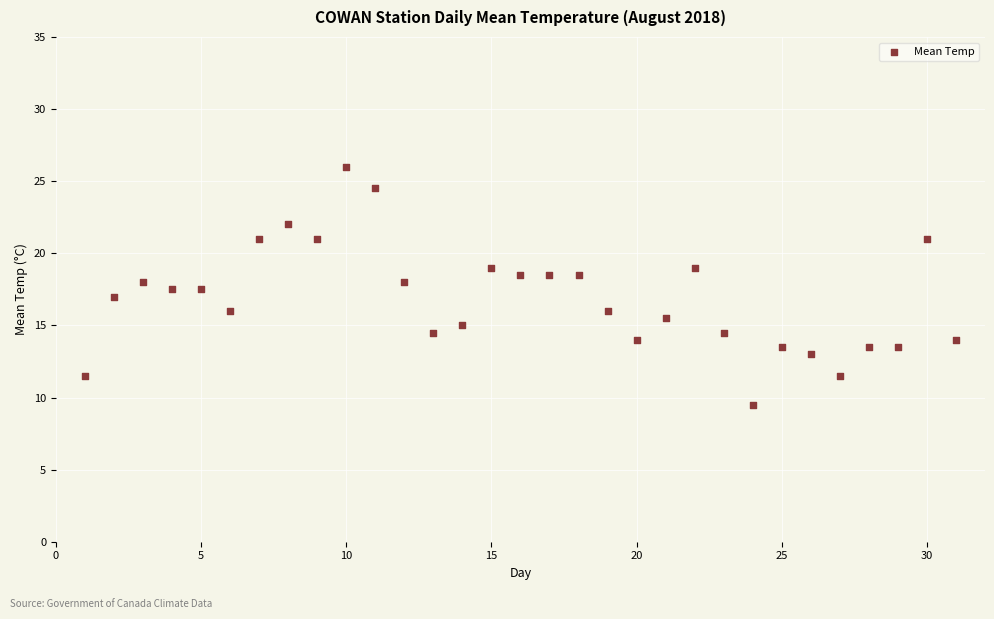

What is the range of X values (max minus min)?

30.0